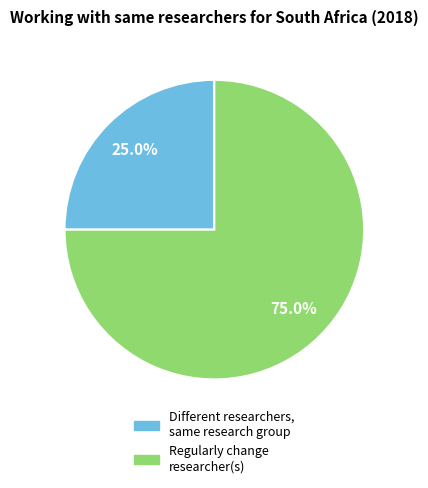

Is there any slice that represents more than half of the pie?

Yes